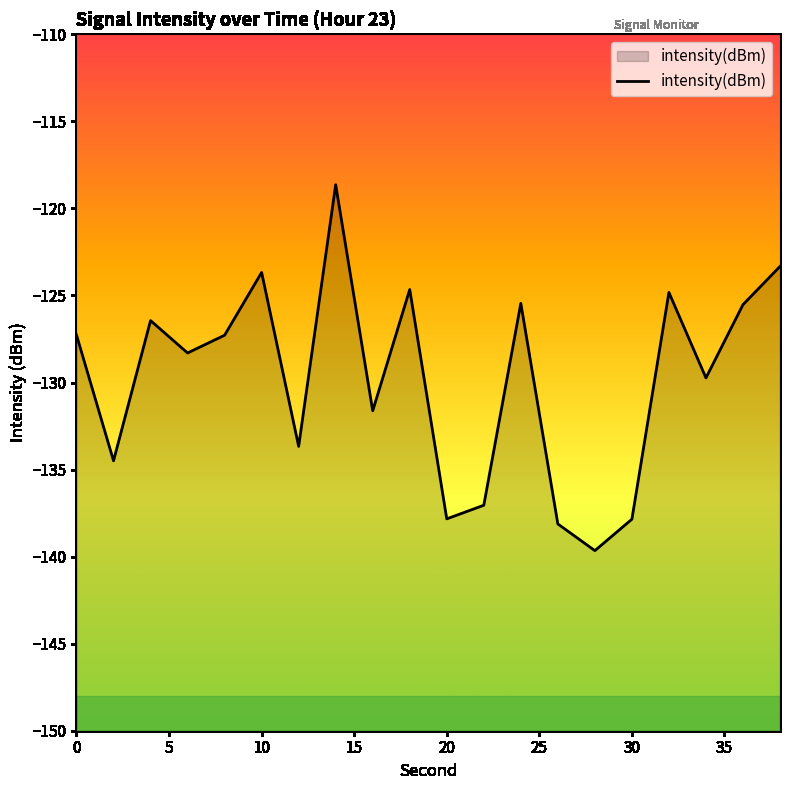

Does the chart have visible grid lines?

No